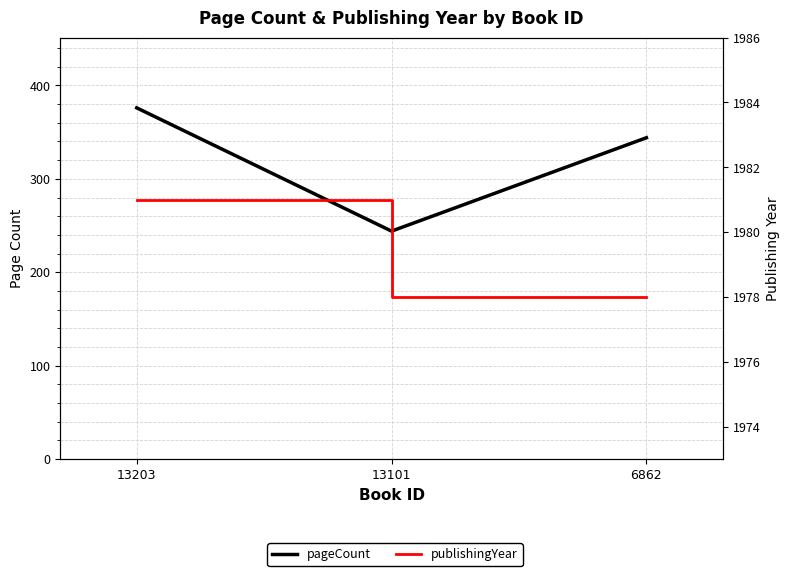

Between 13203 and 13101, which series saw the biggest shift?

pageCount